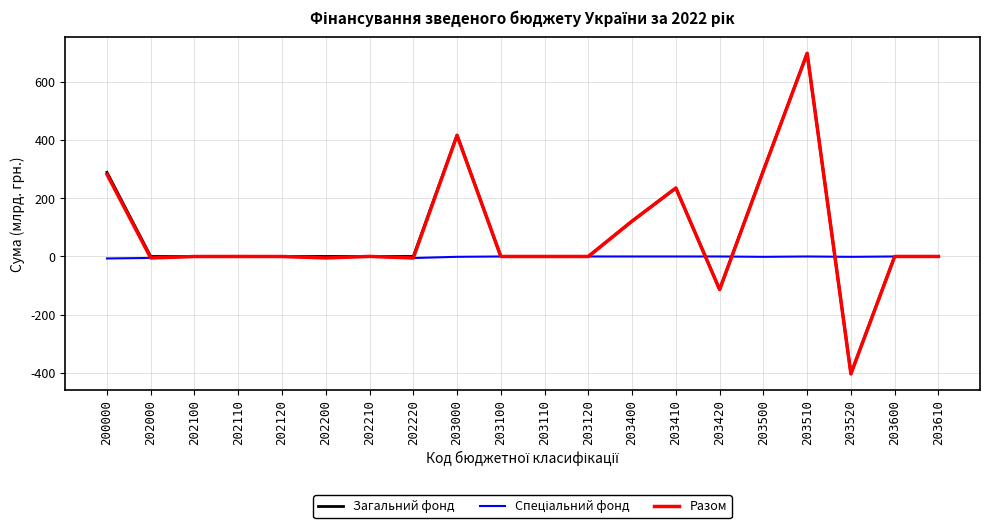

At which category is the sum across all series the highest?

203510